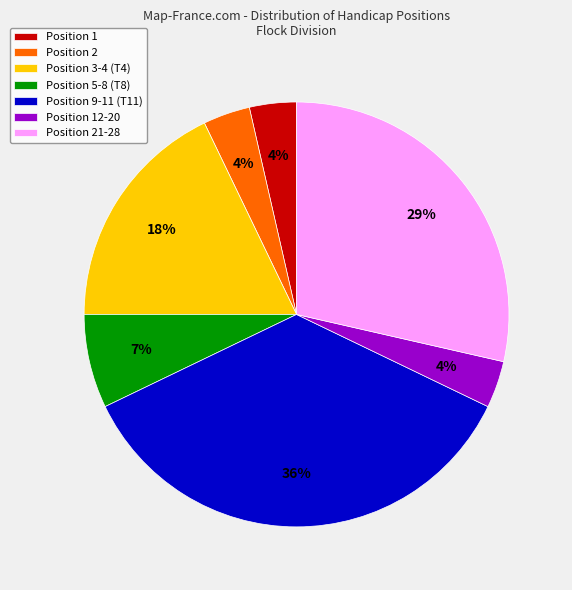

True or false: Position 3-4 (T4) accounts for 31% of the total.

False